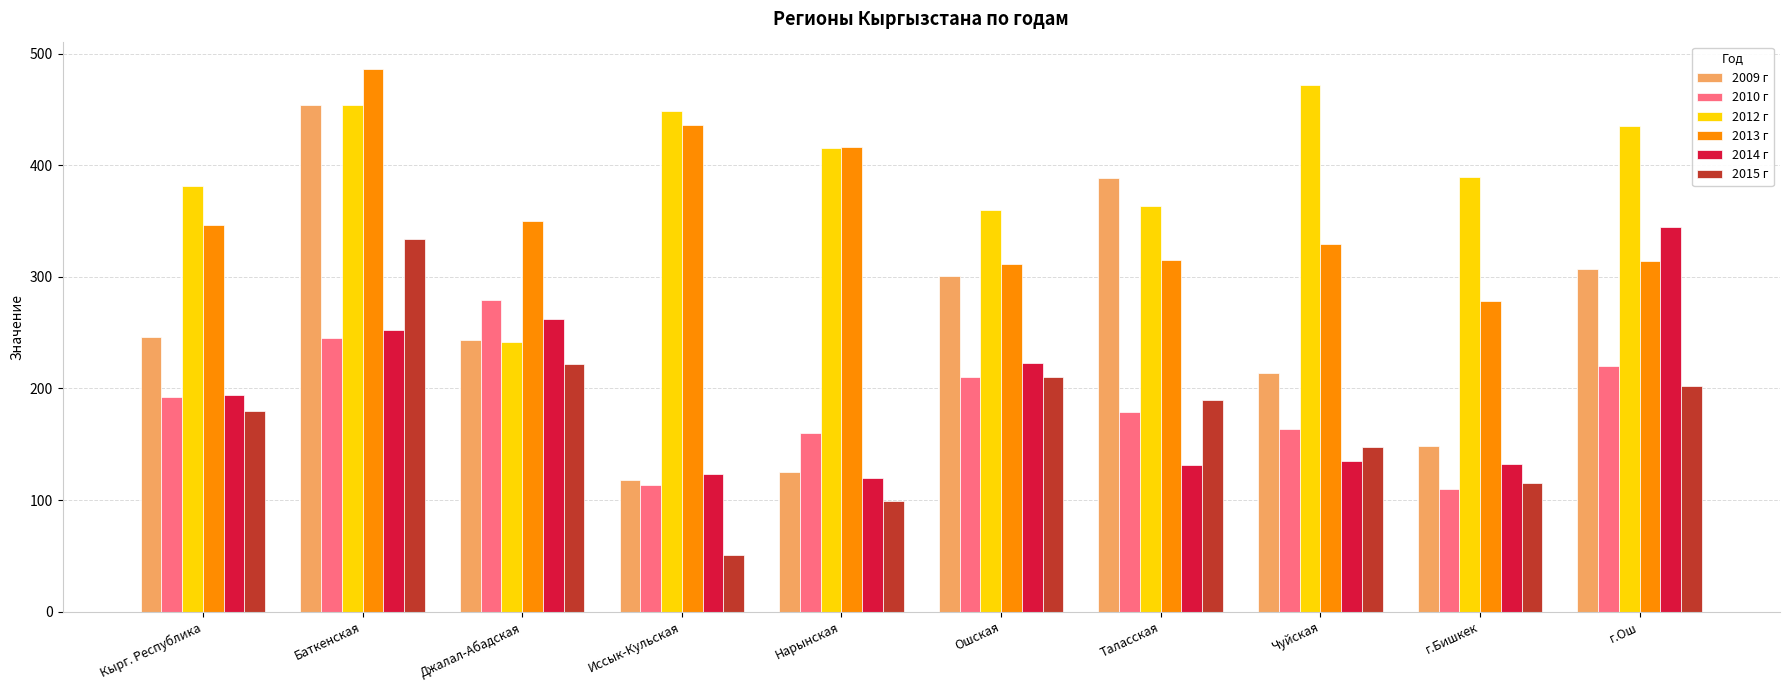

Where does the 2012 г series first go above 415?

Баткенская